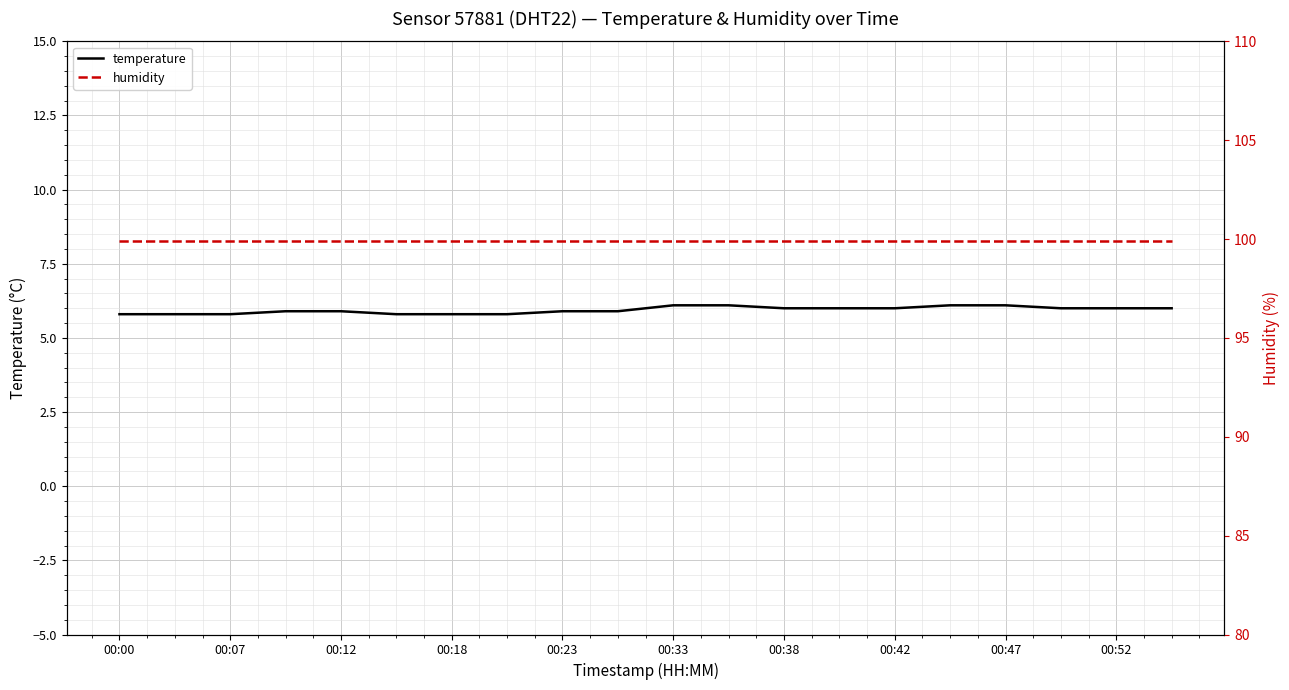

The value of temperature at 00:12 is 9.8. True or false?

False